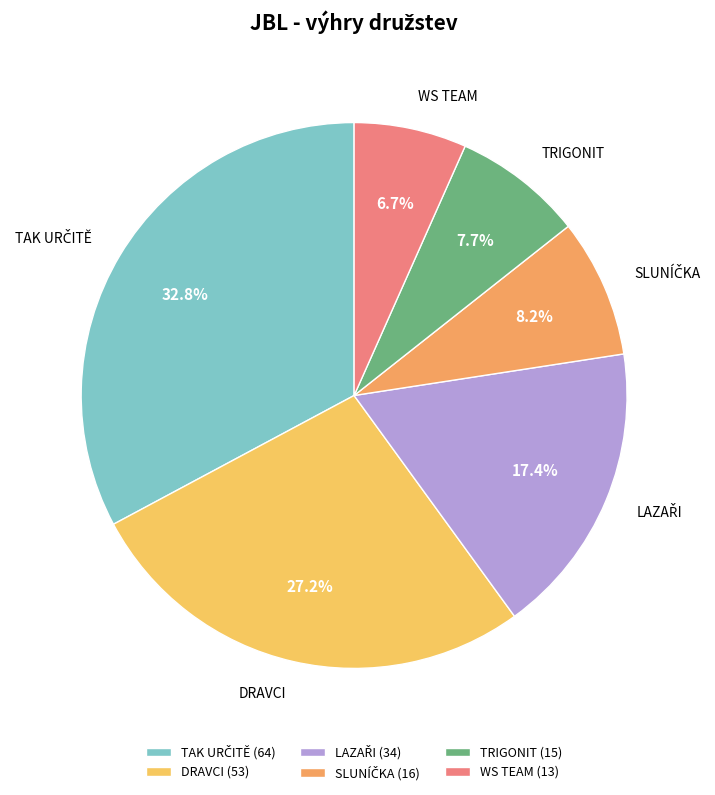

What percentage do DRAVCI and TRIGONIT together represent?

34.9%